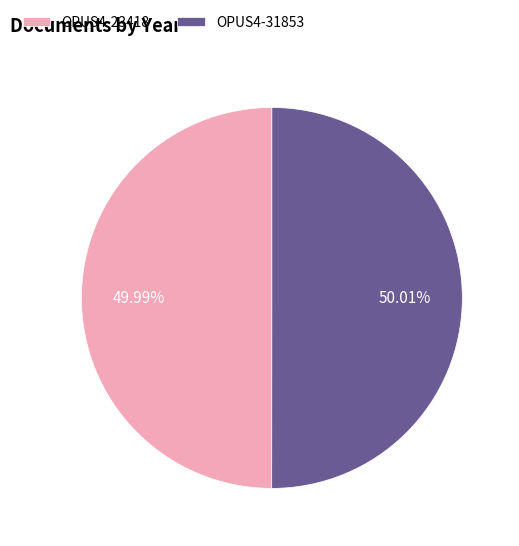

How many segments does this pie chart have?

2